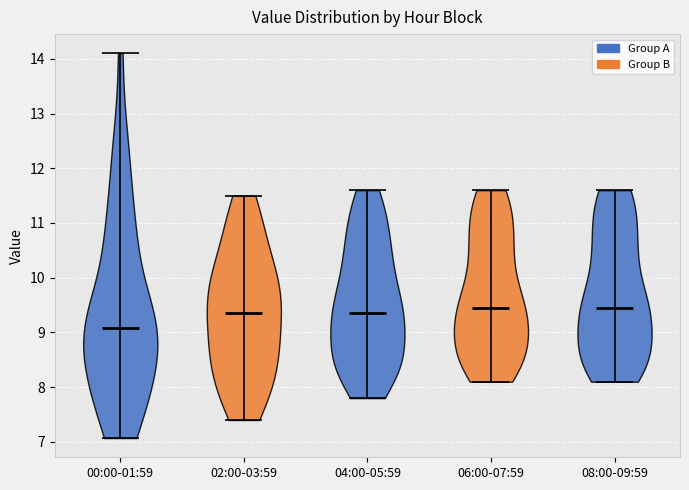

Reading left to right, read every violin against the y-axis: where its median line is, and the lowest and highest points it reaches. The values are not printed on the chart, so give them approximately, as read against the axis.

00:00-01:59: median line 9.1, lowest point 7.1, highest point 14.1
02:00-03:59: median line 9.4, lowest point 7.4, highest point 11.5
04:00-05:59: median line 9.4, lowest point 7.8, highest point 11.6
06:00-07:59: median line 9.5, lowest point 8.1, highest point 11.6
08:00-09:59: median line 9.5, lowest point 8.1, highest point 11.6